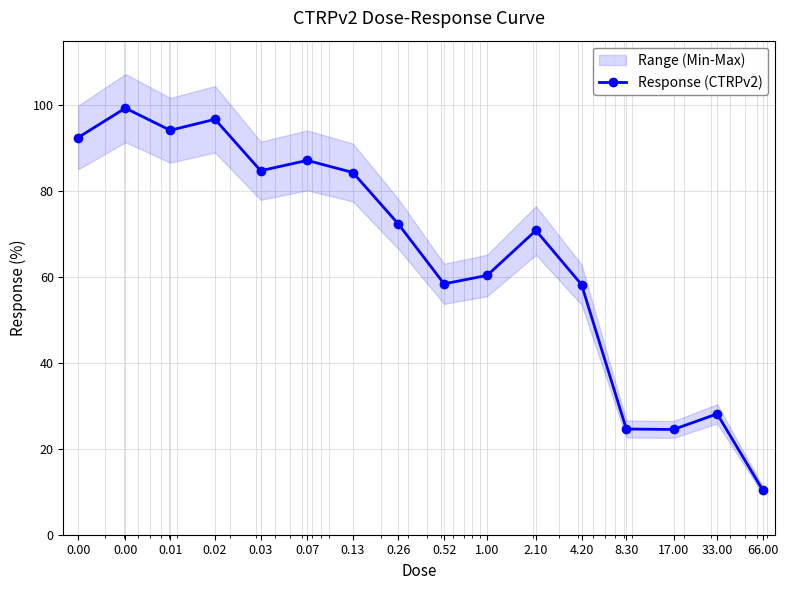

How many points are higher than both their immediate neighbors (excluding endpoints)?

5